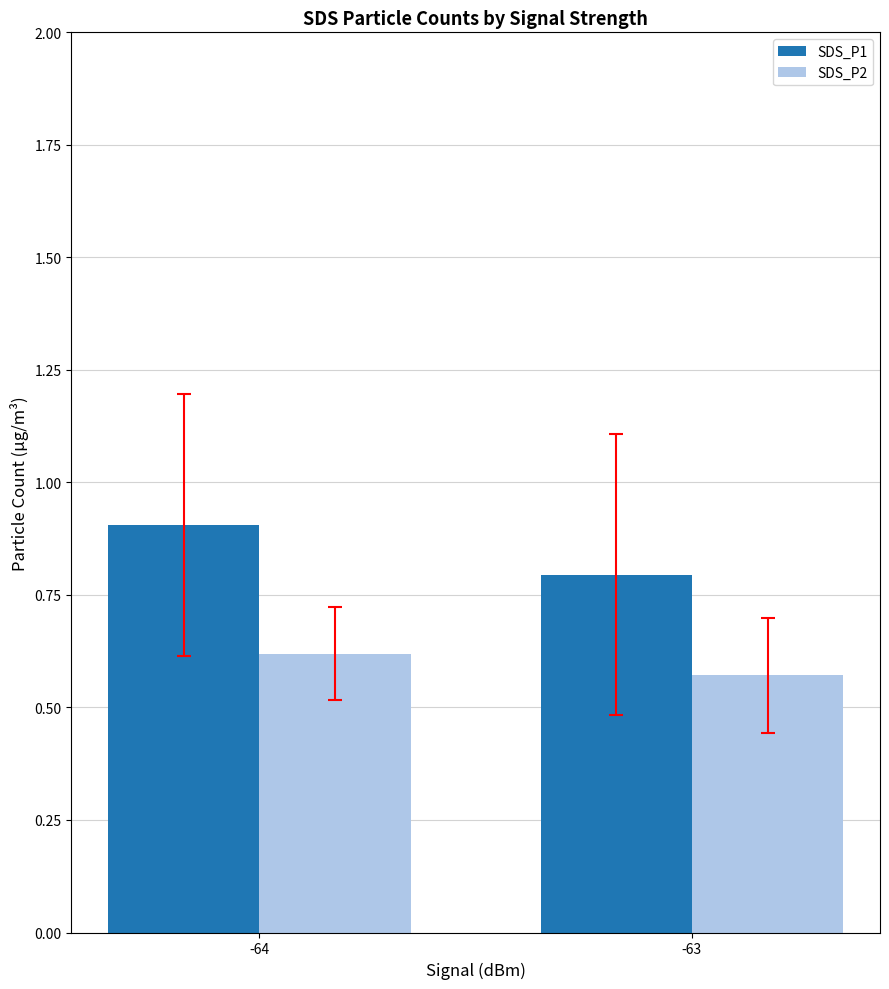

Rank the series at -63 from highest to lowest value.

SDS_P1, SDS_P2